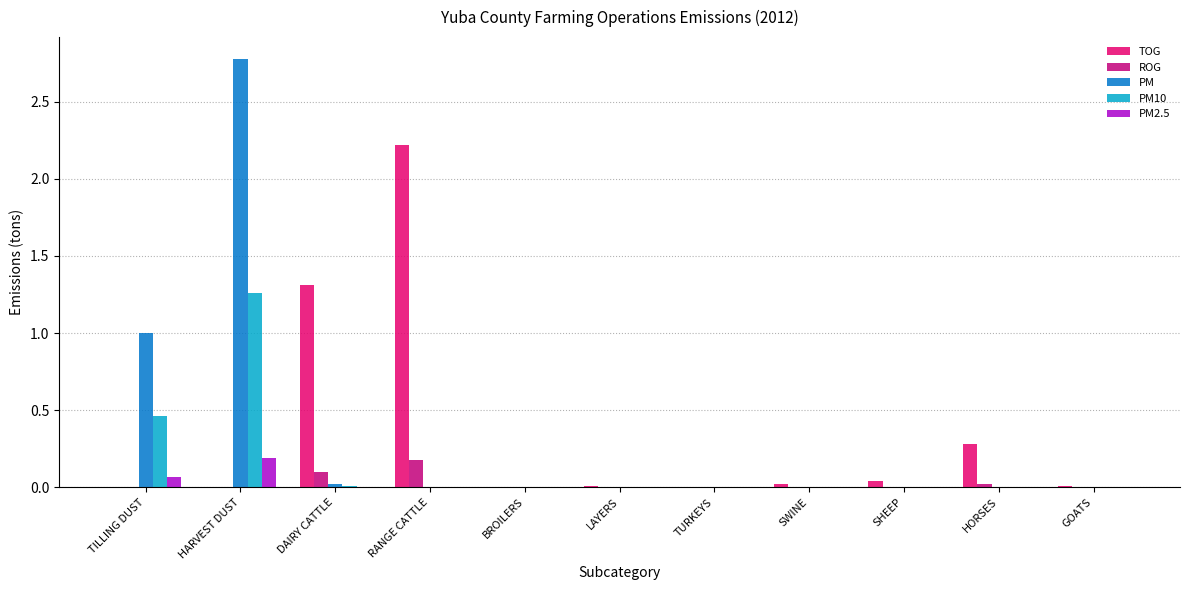

The value of PM at HORSES is 0.0. True or false?

True